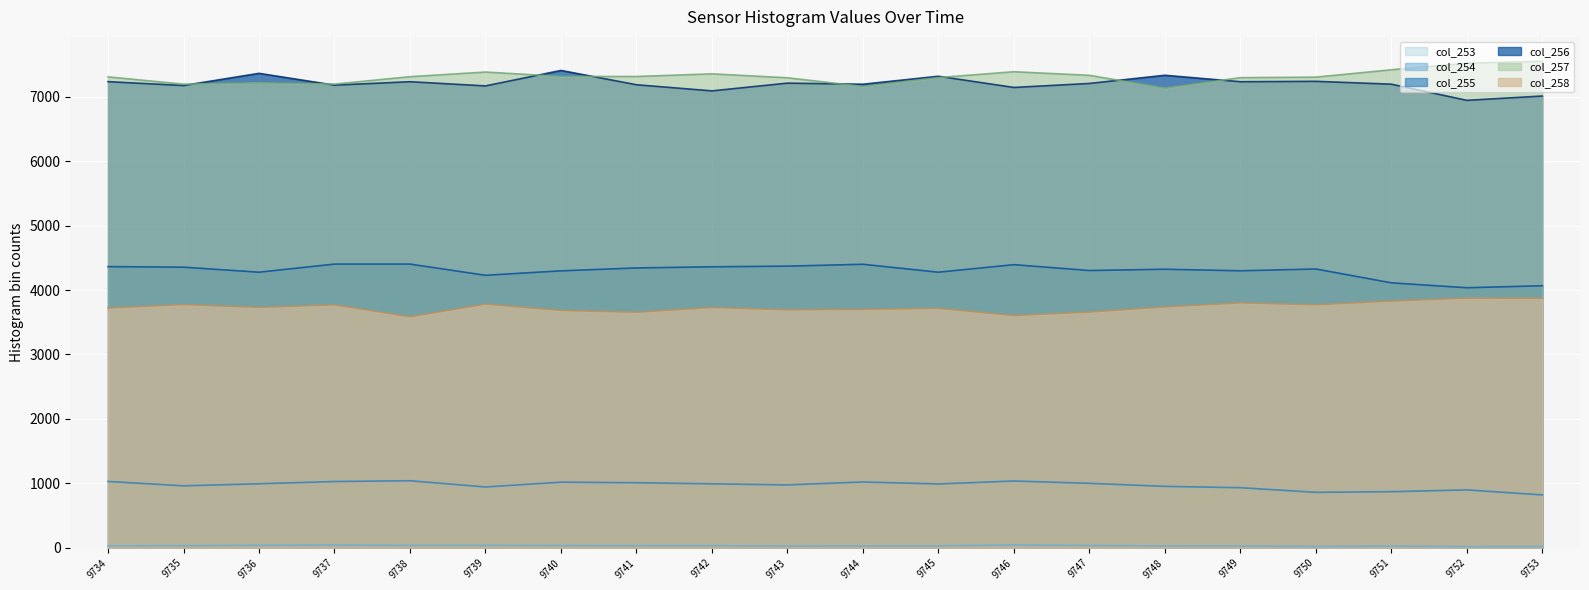

Reading left to right, list all the values displayed in this chart.

col_253: 9734=31	9735=32	9736=40	9737=45	9738=37	9739=38	9740=35	9741=32	9742=33	9743=27	9744=29	9745=30	9746=46	9747=36	9748=29	9749=28	9750=21	9751=27	9752=19	9753=21
col_254: 9734=1030	9735=962	9736=994	9737=1029	9738=1041	9739=944	9740=1019	9741=1010	9742=993	9743=976	9744=1022	9745=991	9746=1037	9747=1001	9748=954	9749=933	9750=861	9751=871	9752=899	9753=821
col_255: 9734=4364	9735=4355	9736=4277	9737=4403	9738=4403	9739=4229	9740=4298	9741=4343	9742=4361	9743=4371	9744=4400	9745=4277	9746=4394	9747=4303	9748=4323	9749=4299	9750=4327	9751=4112	9752=4036	9753=4067
col_256: 9734=7234	9735=7174	9736=7363	9737=7180	9738=7233	9739=7168	9740=7408	9741=7186	9742=7091	9743=7211	9744=7194	9745=7318	9746=7144	9747=7206	9748=7333	9749=7233	9750=7239	9751=7195	9752=6944	9753=7011
col_257: 9734=7308	9735=7195	9736=7215	9737=7196	9738=7311	9739=7383	9740=7315	9741=7314	9742=7355	9743=7294	9744=7160	9745=7297	9746=7388	9747=7332	9748=7133	9749=7296	9750=7304	9751=7418	9752=7520	9753=7551
col_258: 9734=3721	9735=3775	9736=3731	9737=3771	9738=3585	9739=3782	9740=3684	9741=3656	9742=3729	9743=3694	9744=3700	9745=3716	9746=3606	9747=3658	9748=3739	9749=3801	9750=3772	9751=3829	9752=3875	9753=3873